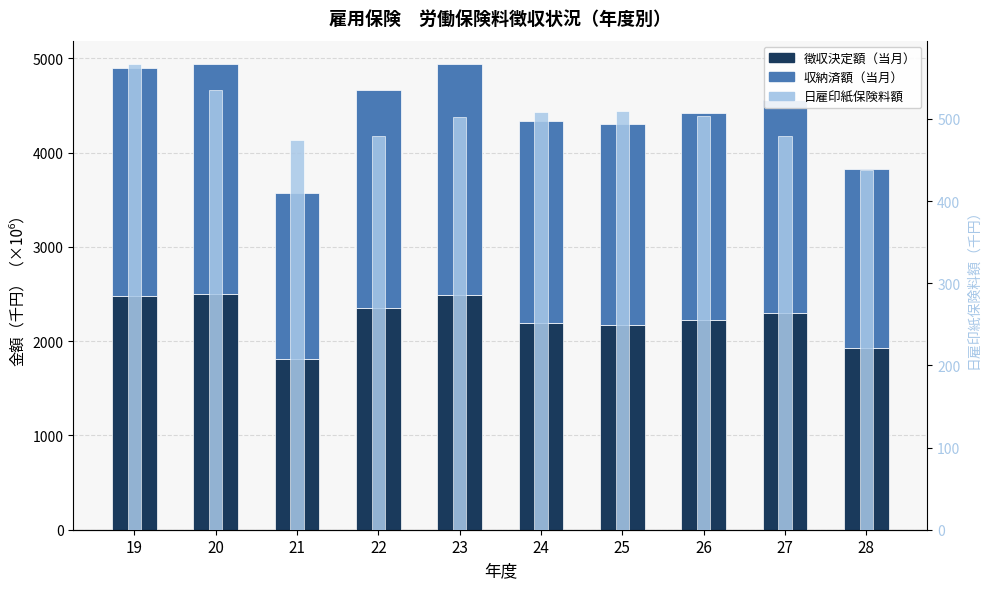

At 21, list the series in order from largest to smallest.

徴収決定額（当月）, 収納済額（当月）, 日雇印紙保険料額